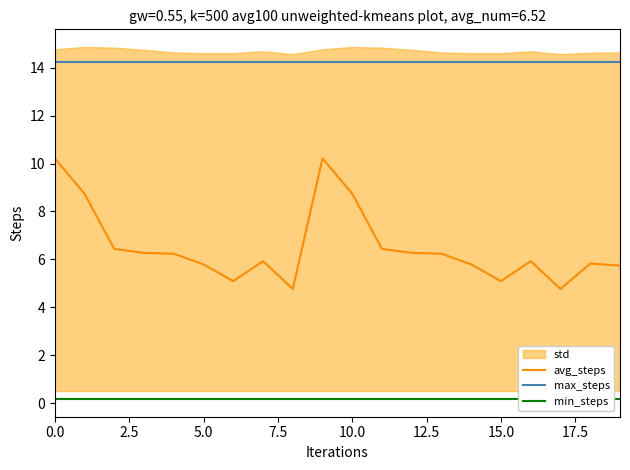

True or false: avg_steps has more than 1 points higher than both neighbors.

True